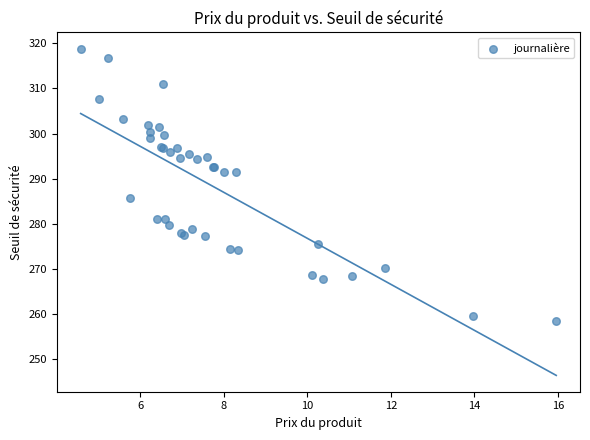

What Y value in the scatter plot is closest to 288?

285.6